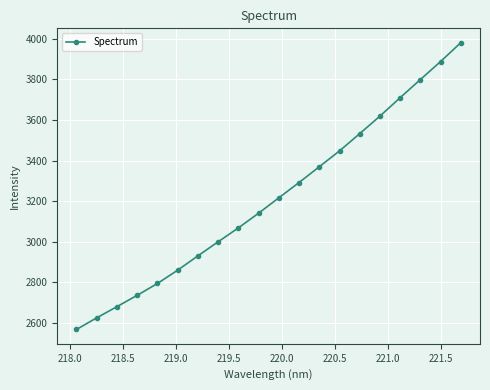

Reading left to right, list all the values displayed in this chart.

2568.2	2625.6	2680.6	2736.4	2794.5	2860.2	2930.5	3000.0	3068.2	3140.6	3216.4	3291.6	3369.3	3447.3	3532.4	3618.6	3709.3	3798.6	3887.3	3980.2